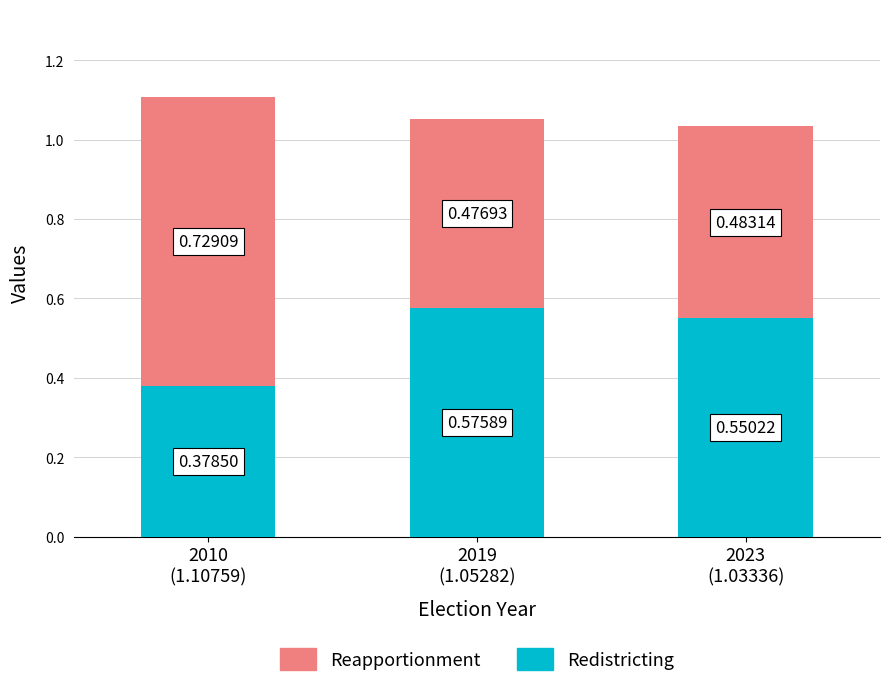

What is the sum of all Redistricting values?

1.5